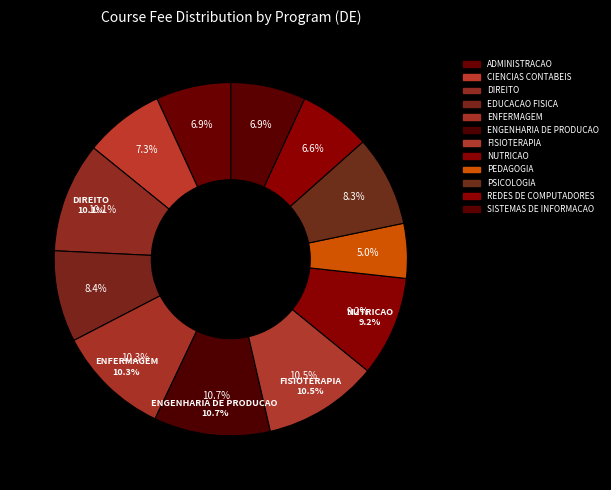

Rank the categories by value from highest to lowest.

ENGENHARIA DE PRODUCAO, FISIOTERAPIA, ENFERMAGEM, DIREITO, NUTRICAO, EDUCACAO FISICA, PSICOLOGIA, CIENCIAS CONTABEIS, ADMINISTRACAO, SISTEMAS DE INFORMACAO, REDES DE COMPUTADORES, PEDAGOGIA